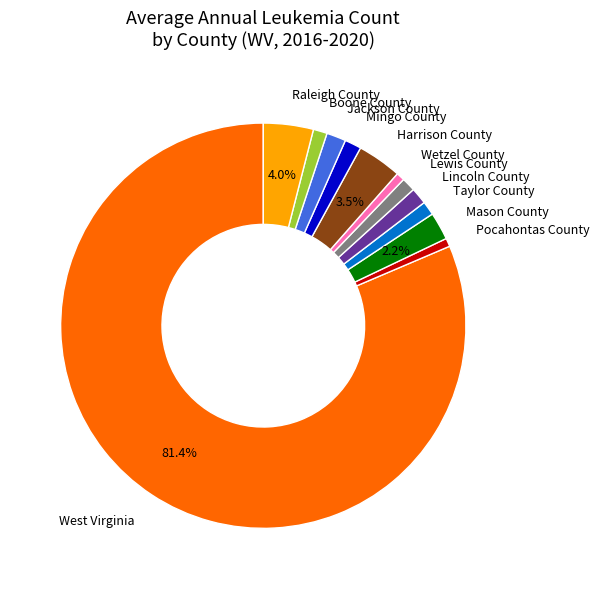

To the nearest percent, what portion does Wetzel County represent?

1%